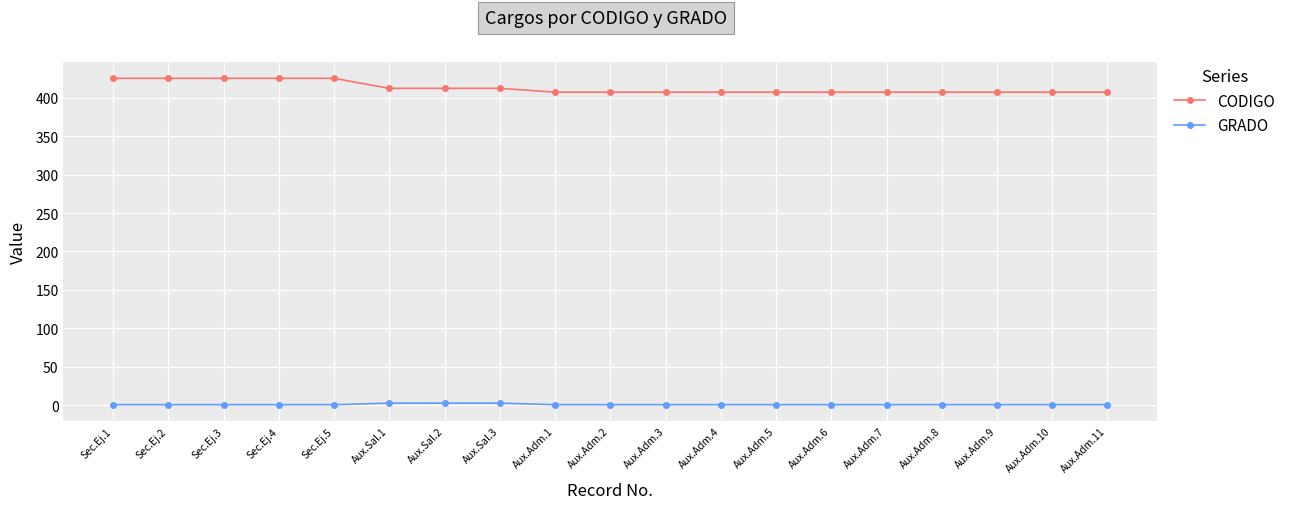

Rank the series by their maximum value, from lowest to highest.

GRADO, CODIGO